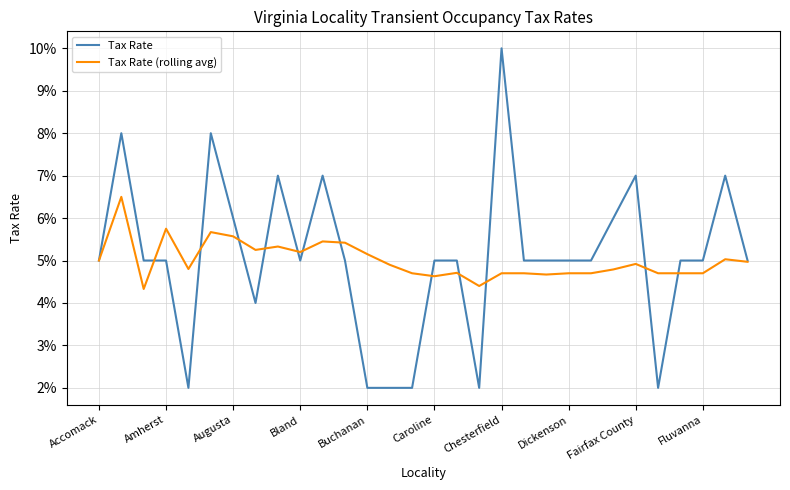

What is the value of the Tax Rate point at the 17th from the left?

0.1